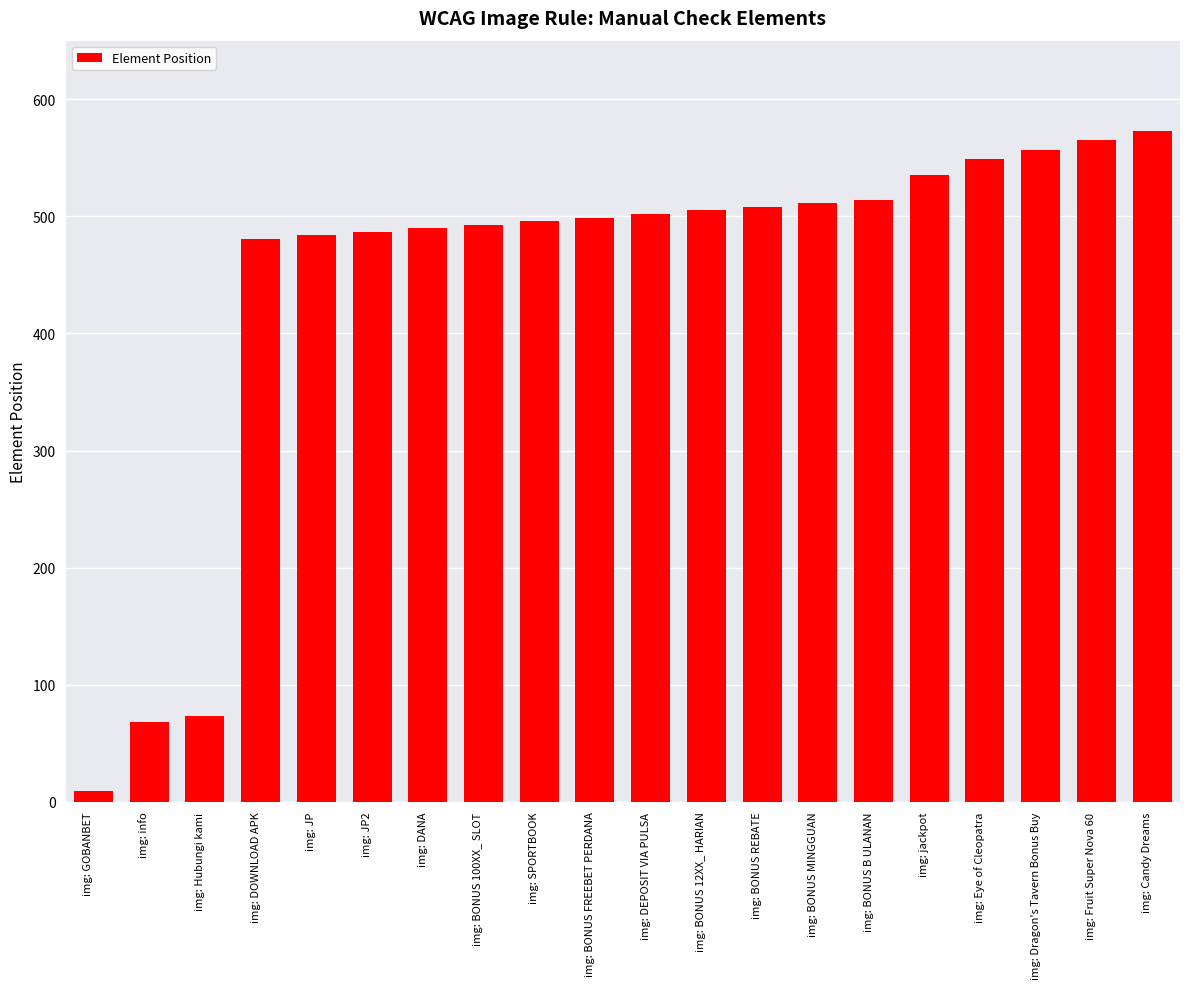

What is the ratio of the value at img: Dragon's Tavern Bonus Buy to the value at img: jackpot?

1.0